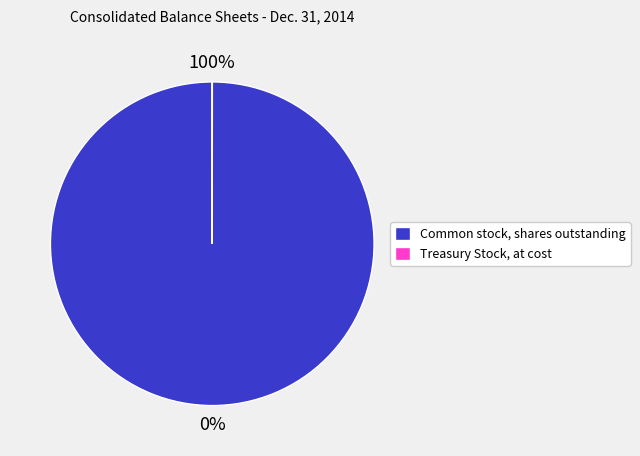

Approximately how many times larger is the value at Common stock, shares outstanding compared to Treasury Stock, at cost?

9225.9